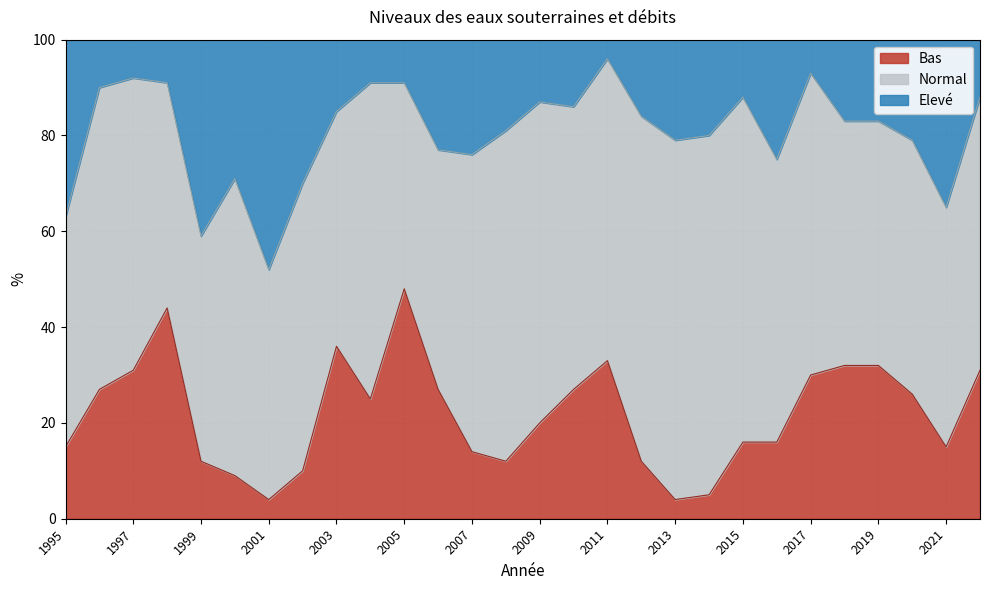

What is the lowest value of the Bas series?

4